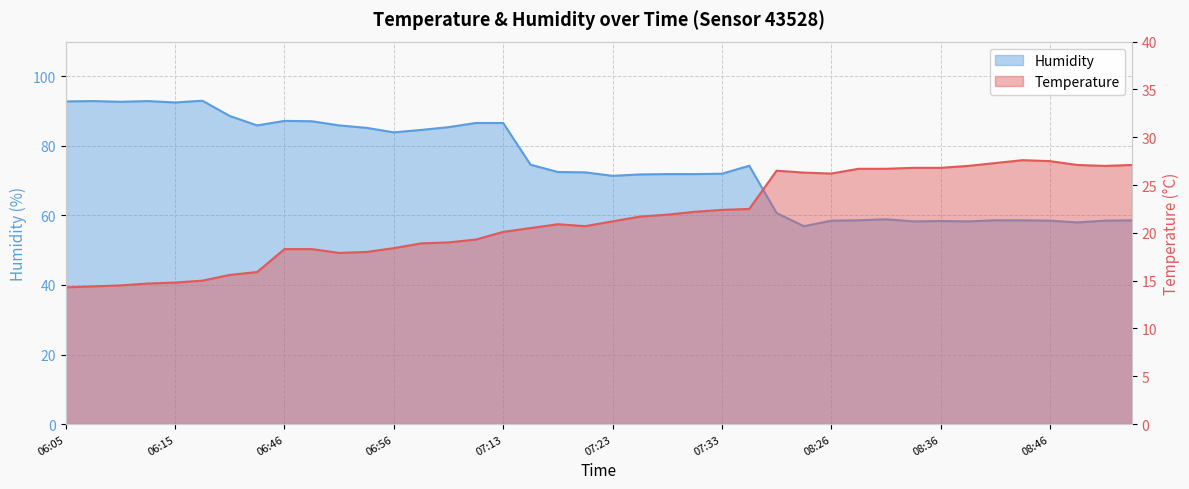

Between 07:33 and 06:58, which is larger?

07:33